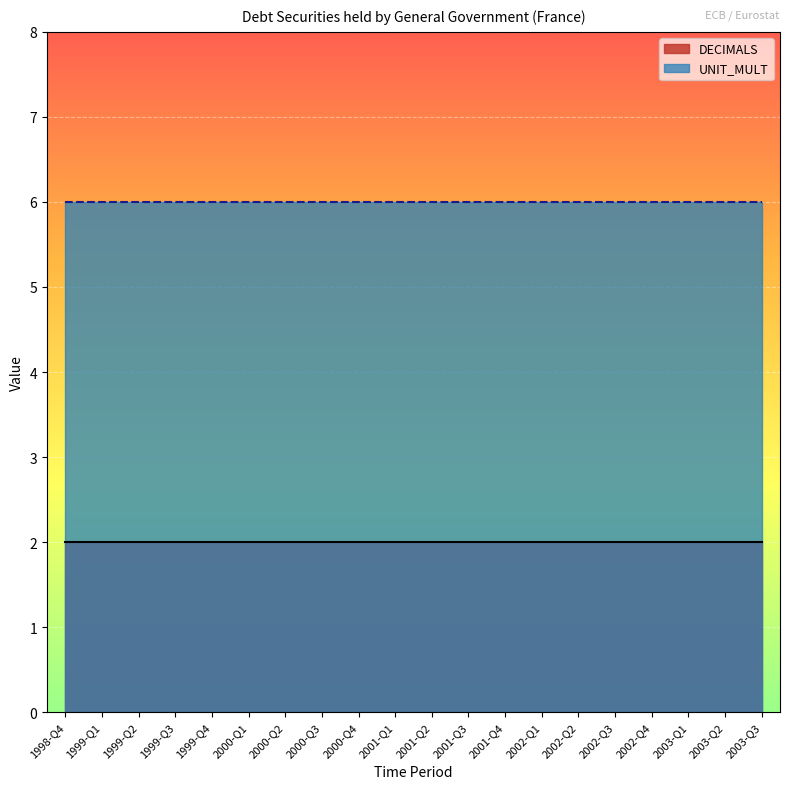

True or false: UNIT_MULT and DECIMALS intersect in this chart.

False